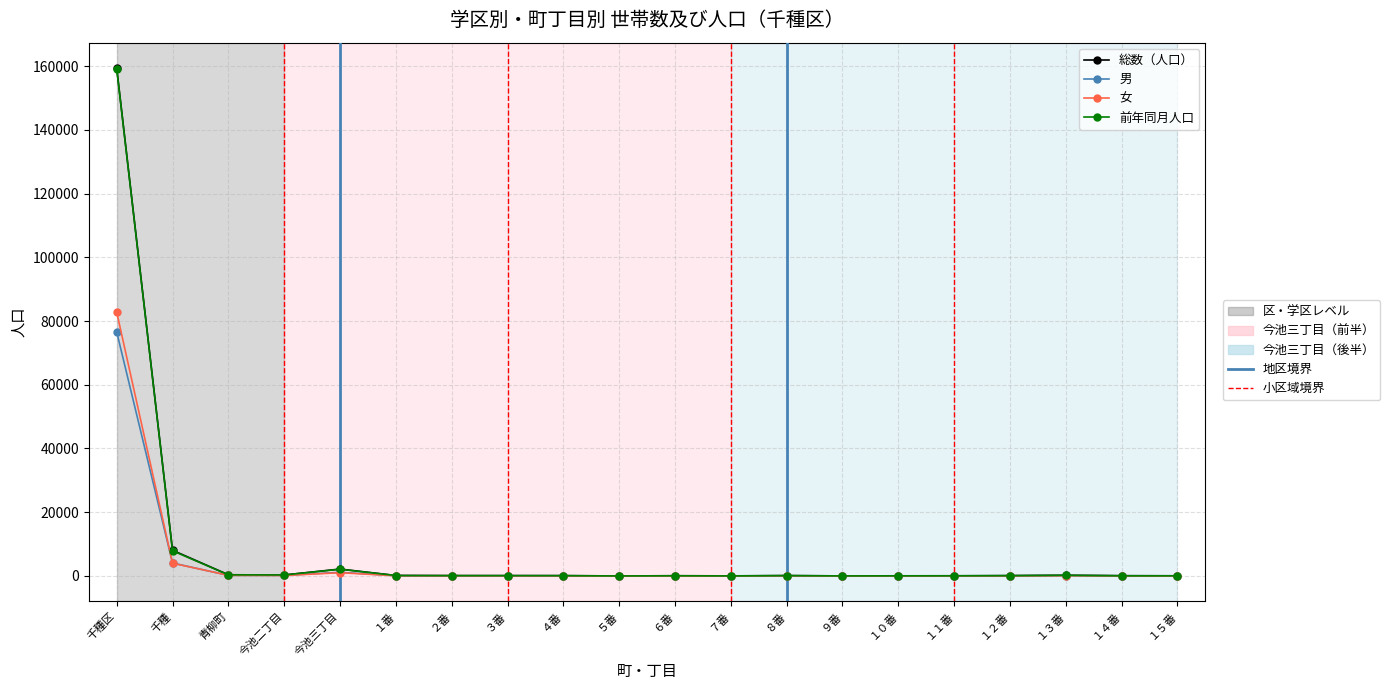

What is the label of the 5th point from the right?

１１番